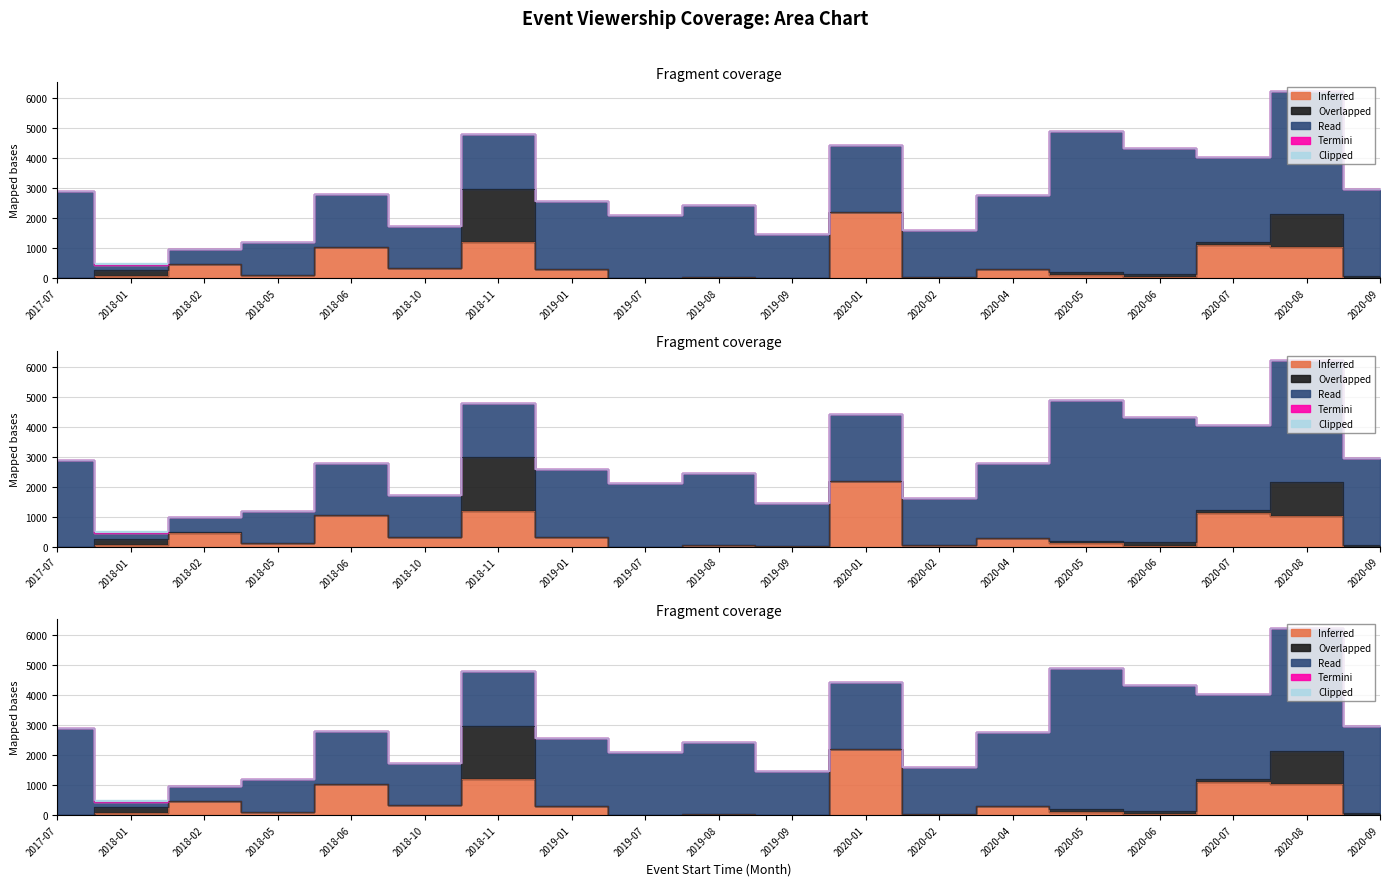

True or false: Termini and Inferred cross at least once.

False